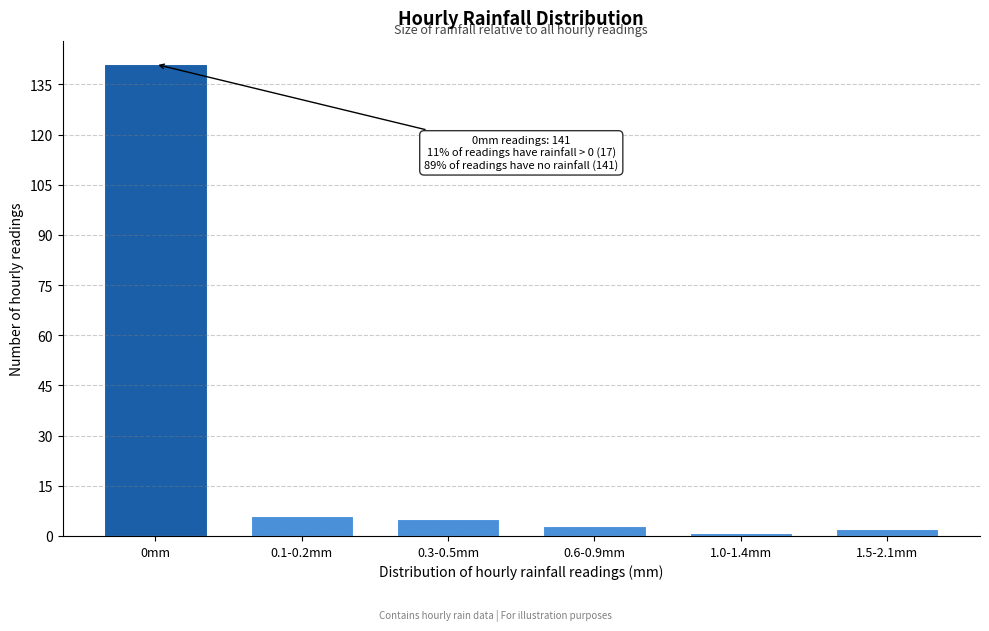

Reading left to right, list all the values displayed in this chart.

141	6	5	3	1	2